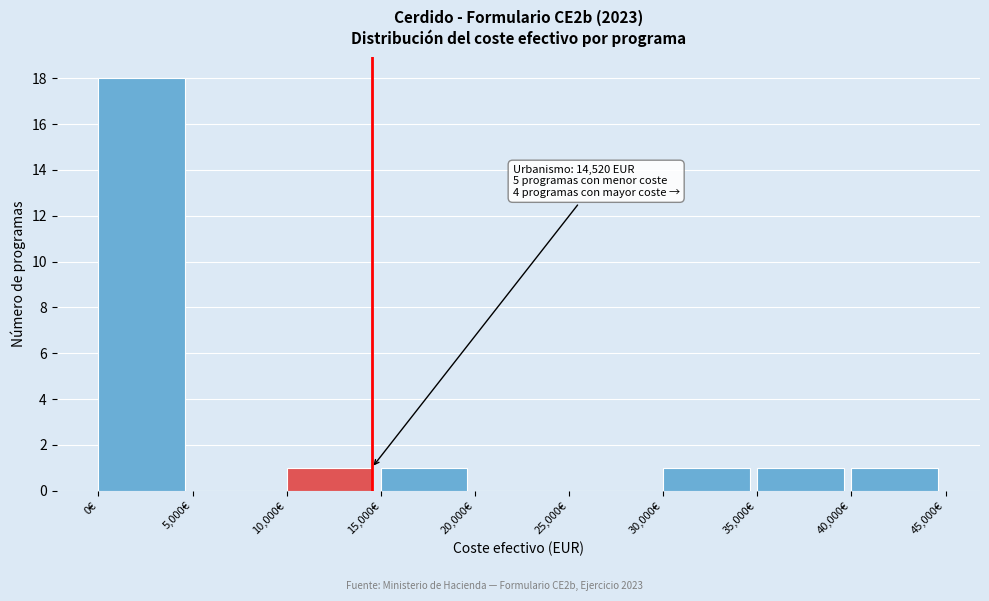

Over which range of the x-axis is the bar tallest?

0 to 5000